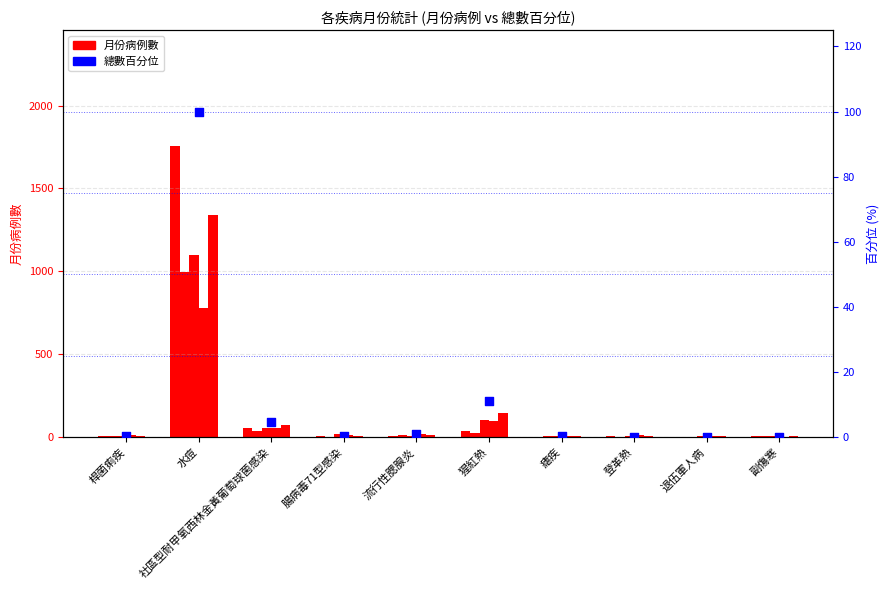

At which category is the sum across all series the highest?

水痘